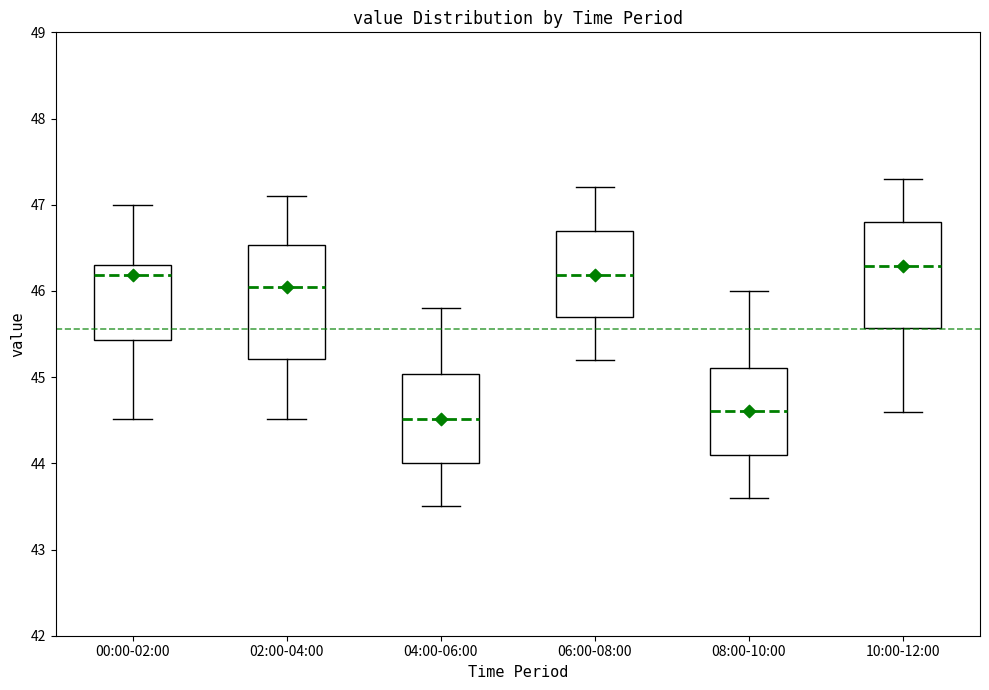

Which box has the highest median line?

10:00-12:00